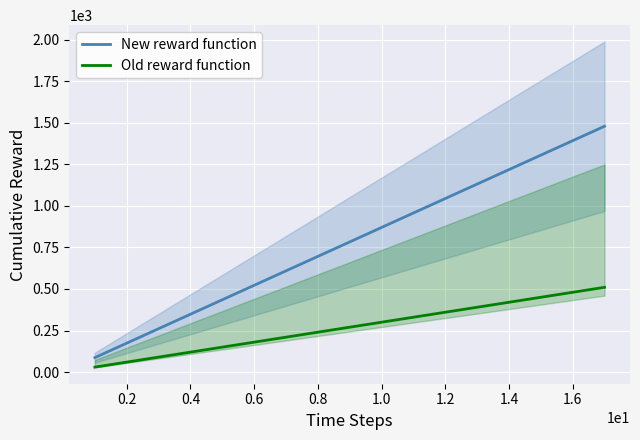

What value does the New reward function series have at 1.4?

1218